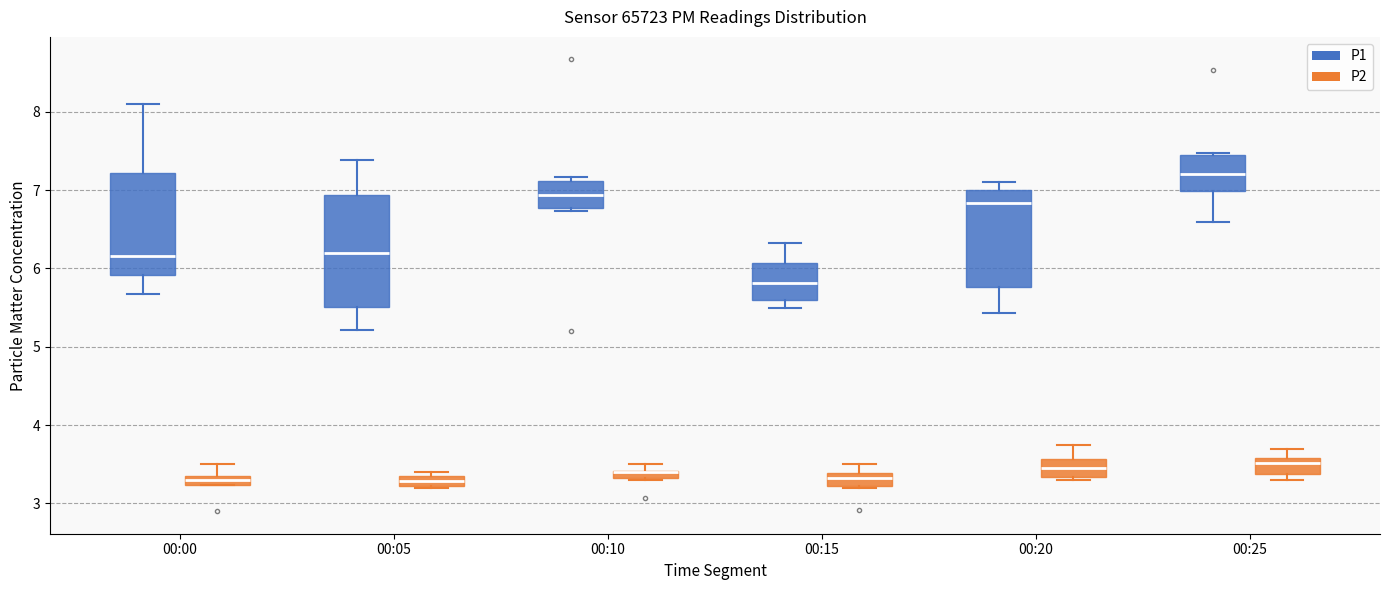

Which box is the tallest, from its lower edge to its upper edge?

00:05 (P1)